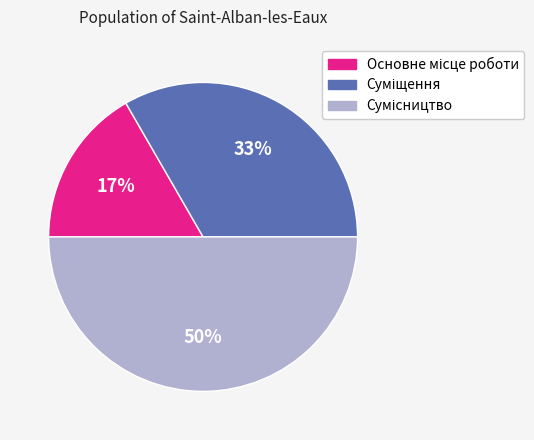

To the nearest percent, what is the difference between the largest and smallest slice percentages?

33%